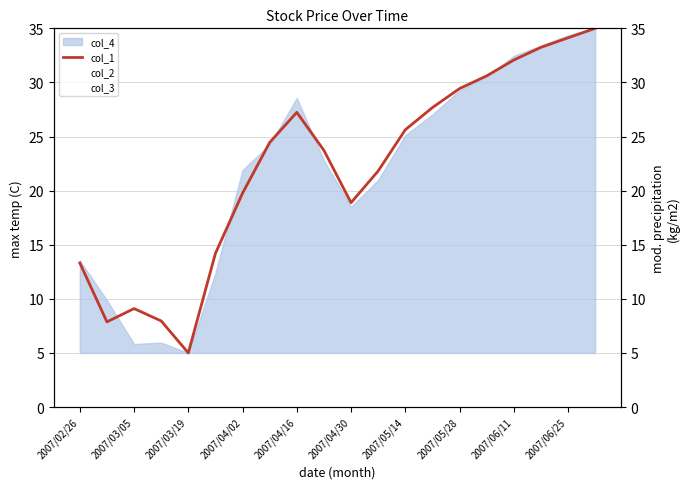

Is it true that col_1 equals 13.9 at 2007/05/28?

False